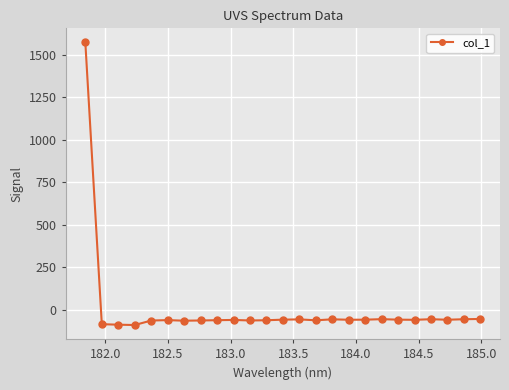

True or false: the data has more than 1 interior local peaks.

True